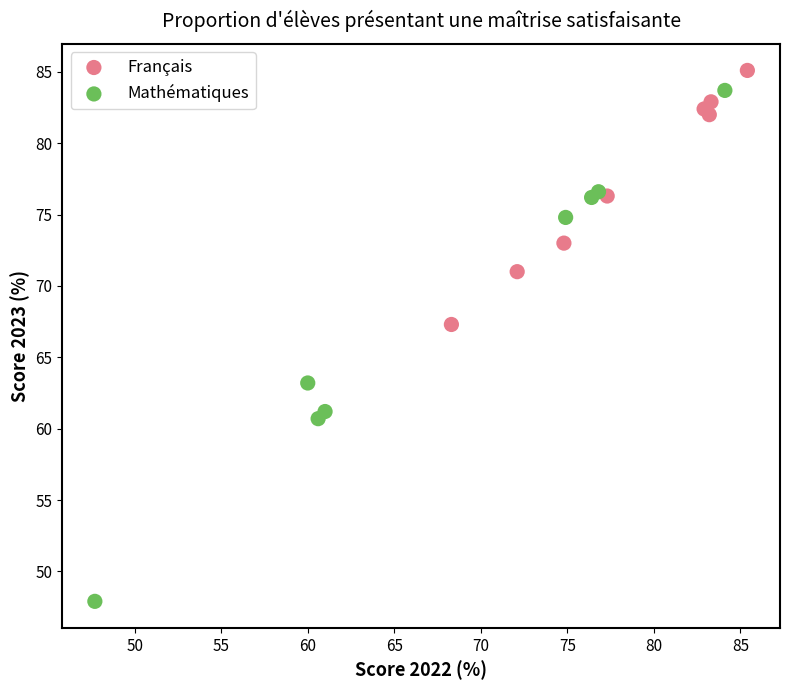

Which series has the widest spread of Y values?

Mathématiques